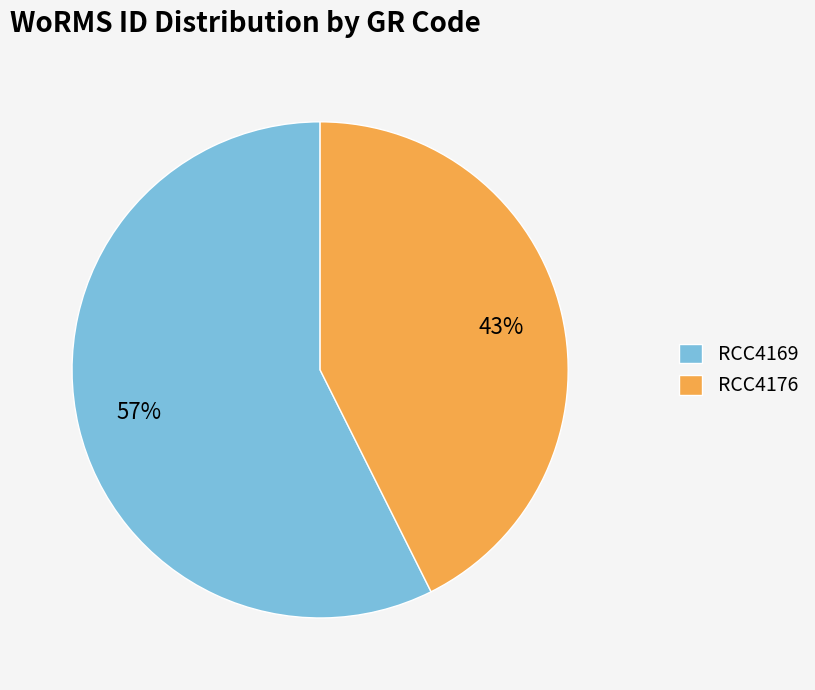

Do RCC4169 and RCC4176 together represent more than half of the pie?

Yes